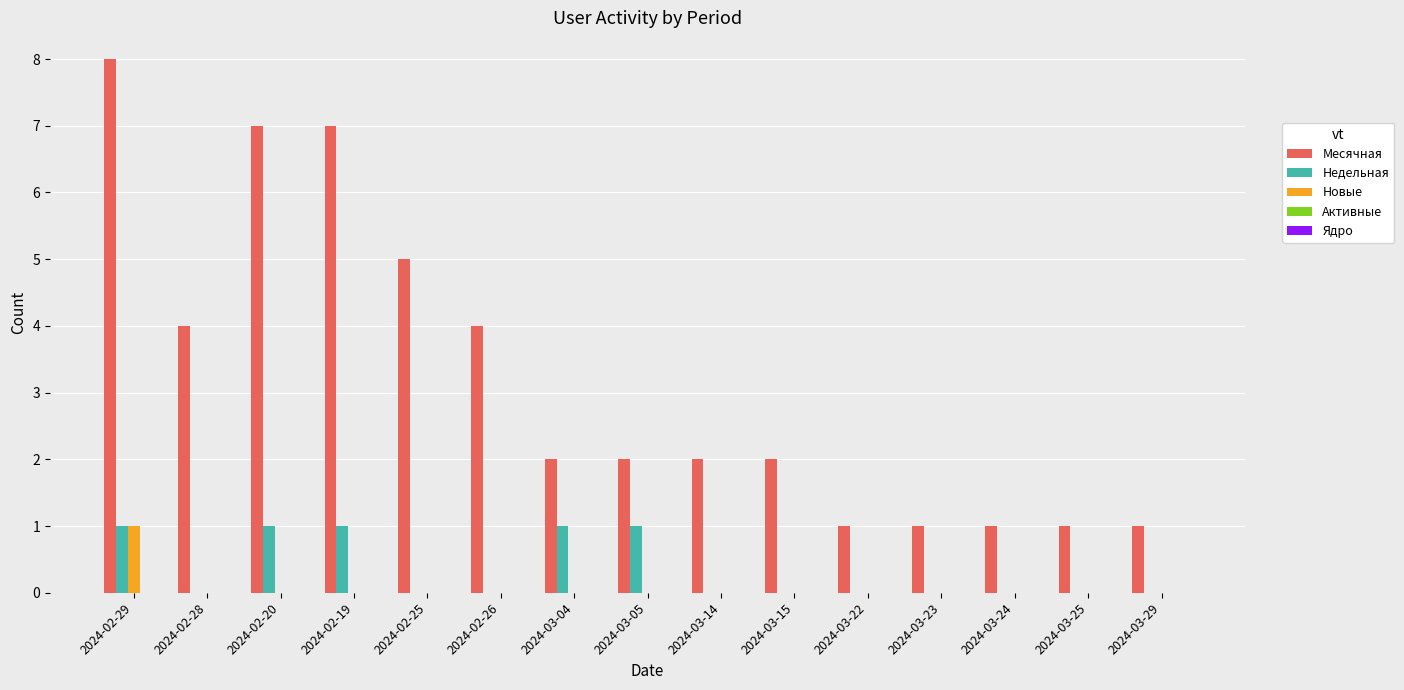

Which series changed the most between 2024-03-14 and 2024-03-22?

Месячная